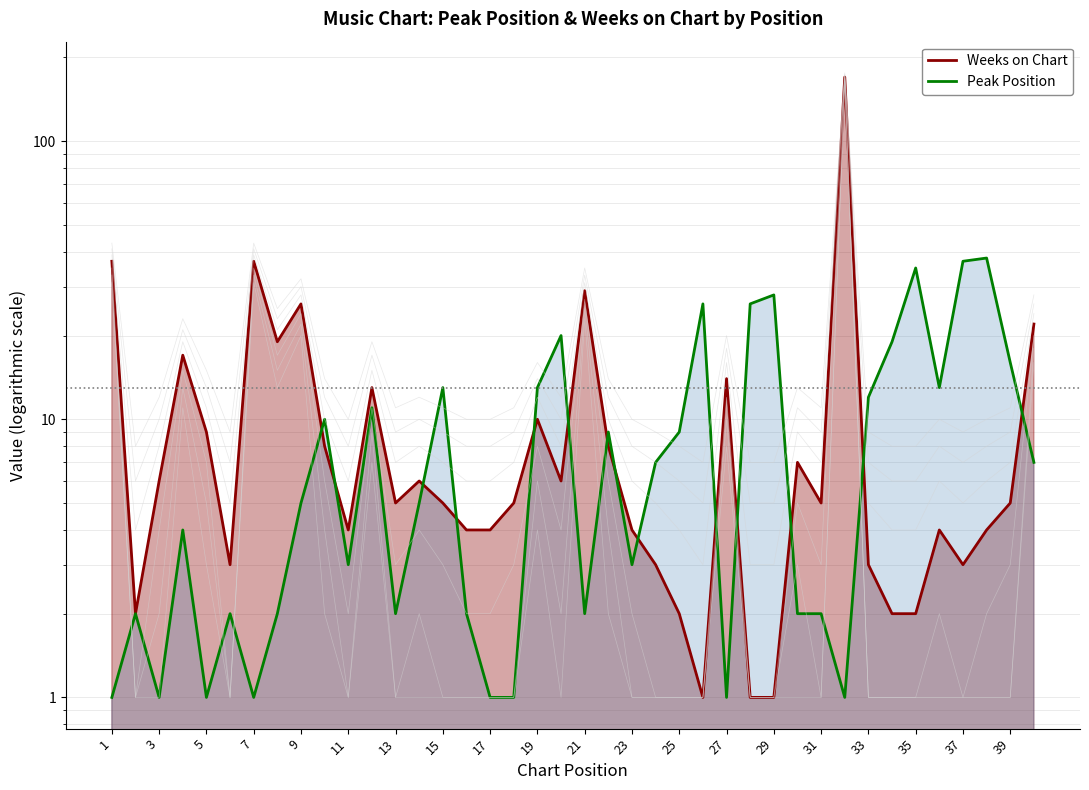

How many interior local valleys does the Peak Position series have?

10